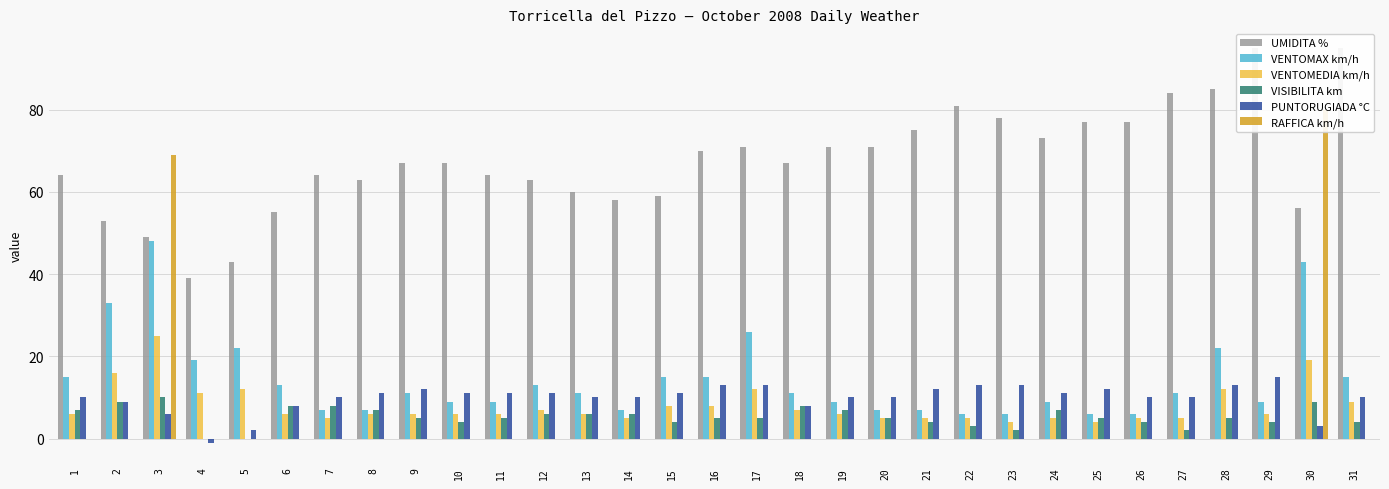

At how many categories does at least one series exceed 79?

6